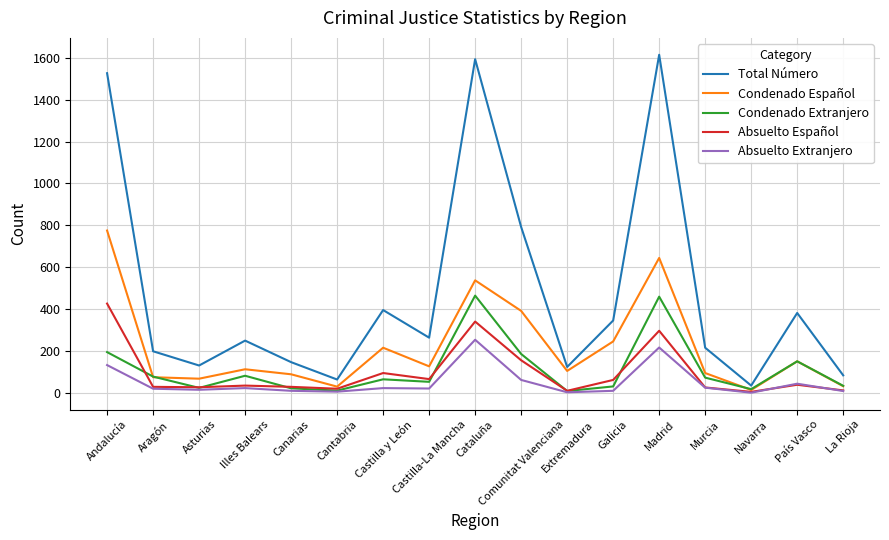

What is the maximum value shown in the chart?

1615